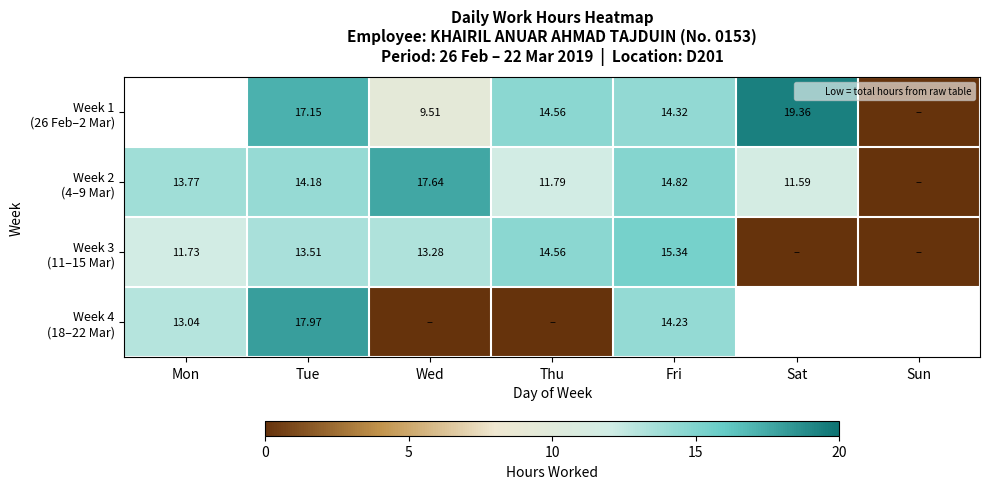

At which category is the sum across all series the highest?

Tue